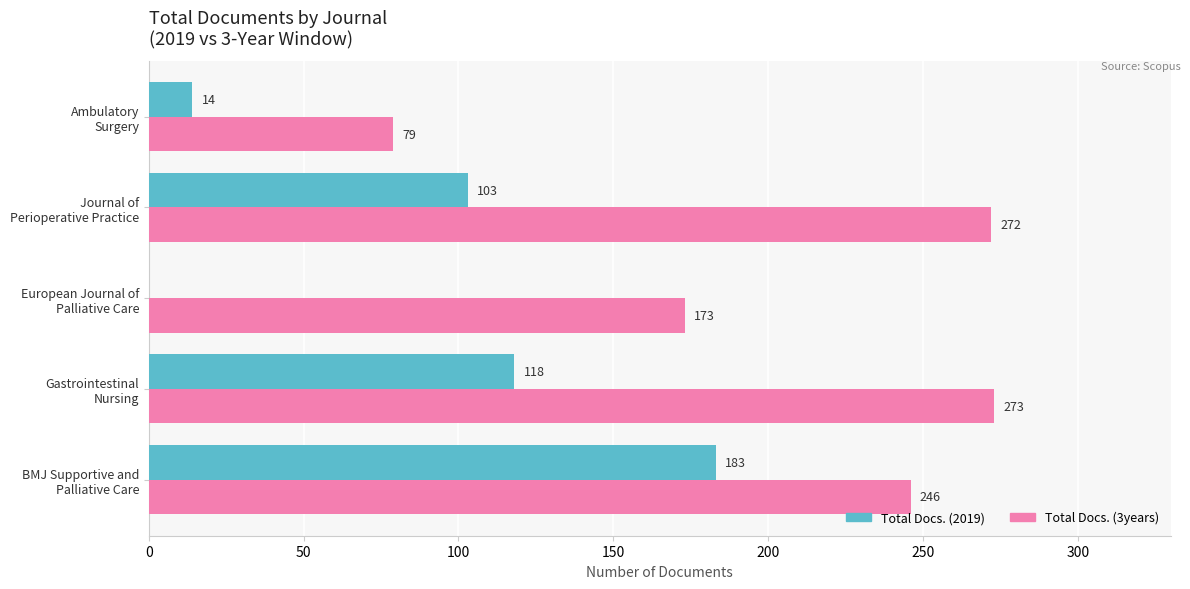

What is the sum of all Total Docs. (2019) values?

418